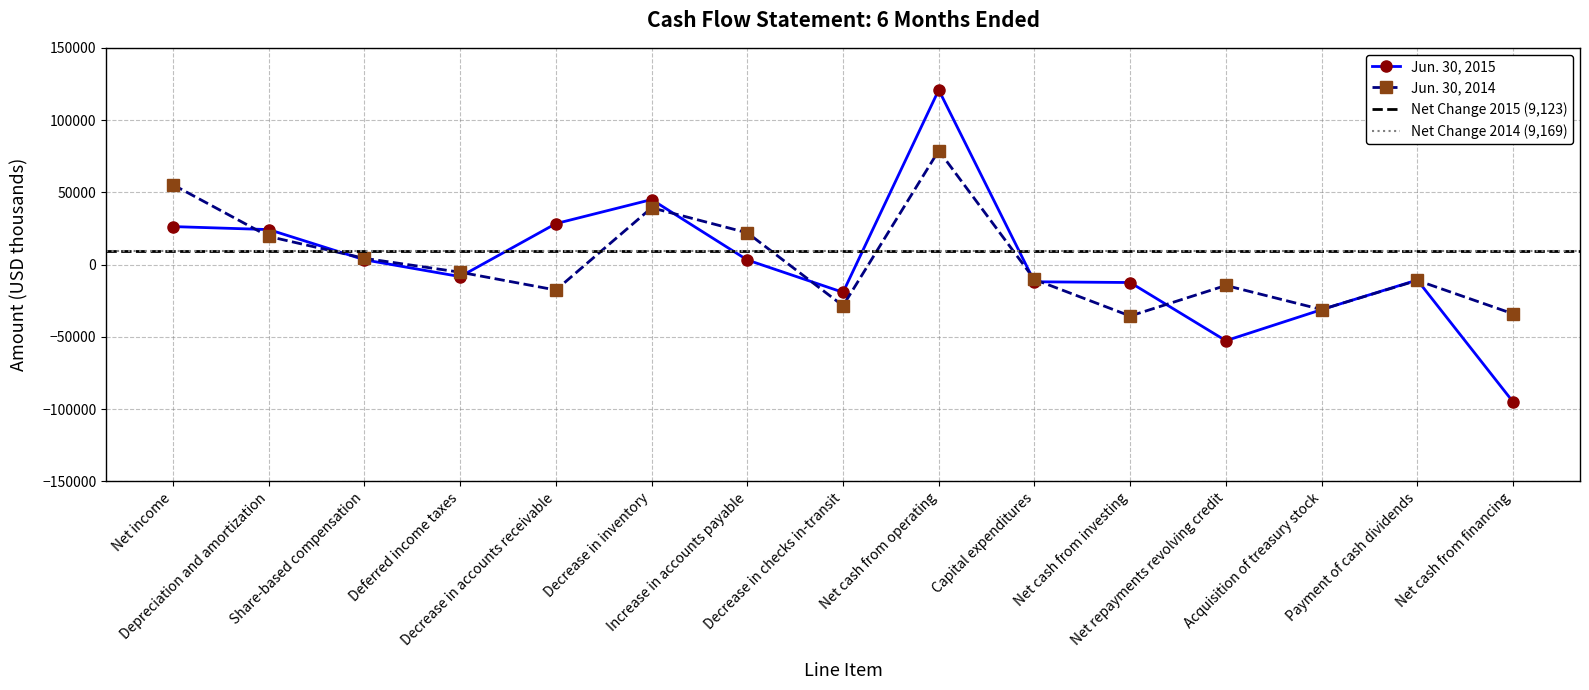

Which series has the largest total across all categories?

Jun. 30, 2014